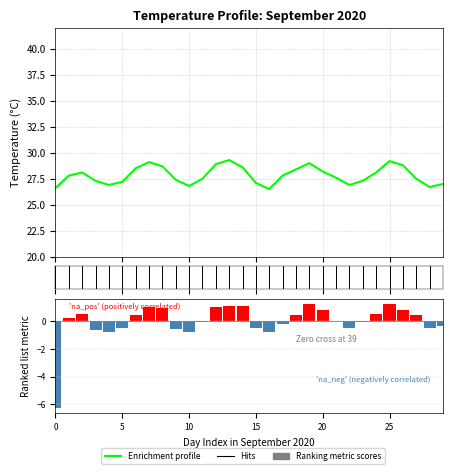

At how many categories does at least one series exceed -4?

30